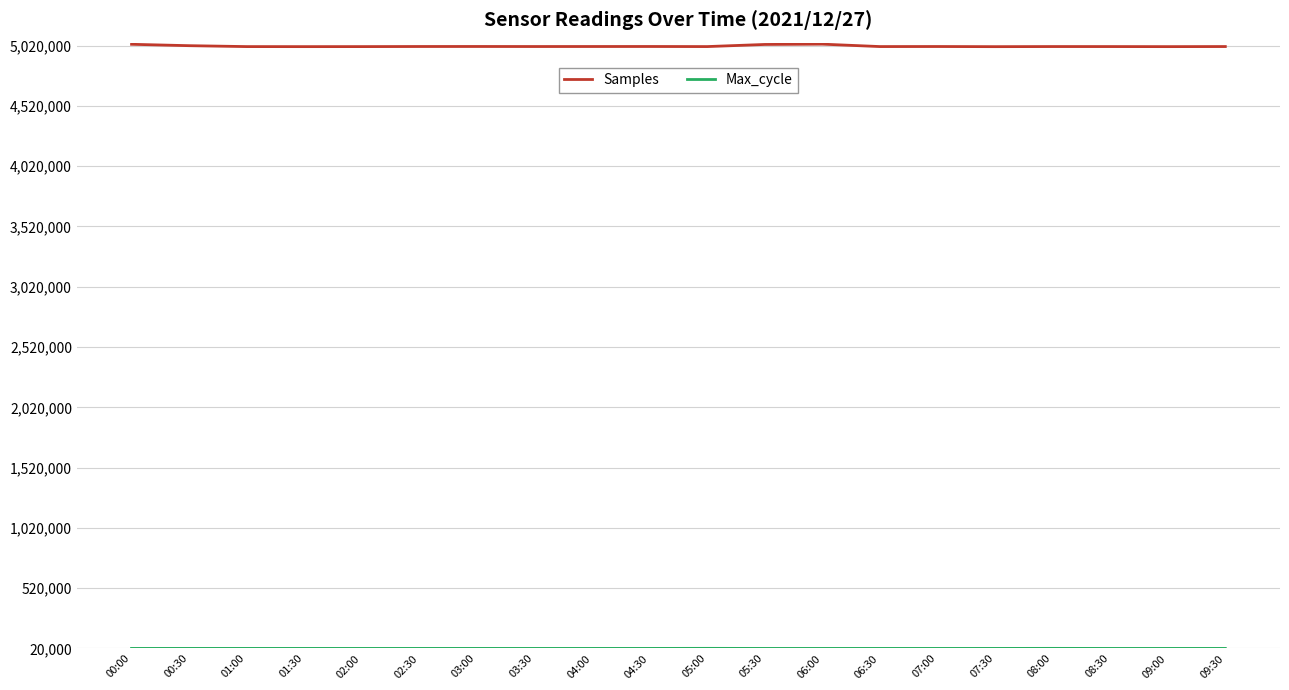

Which series has the widest spread of values?

Samples